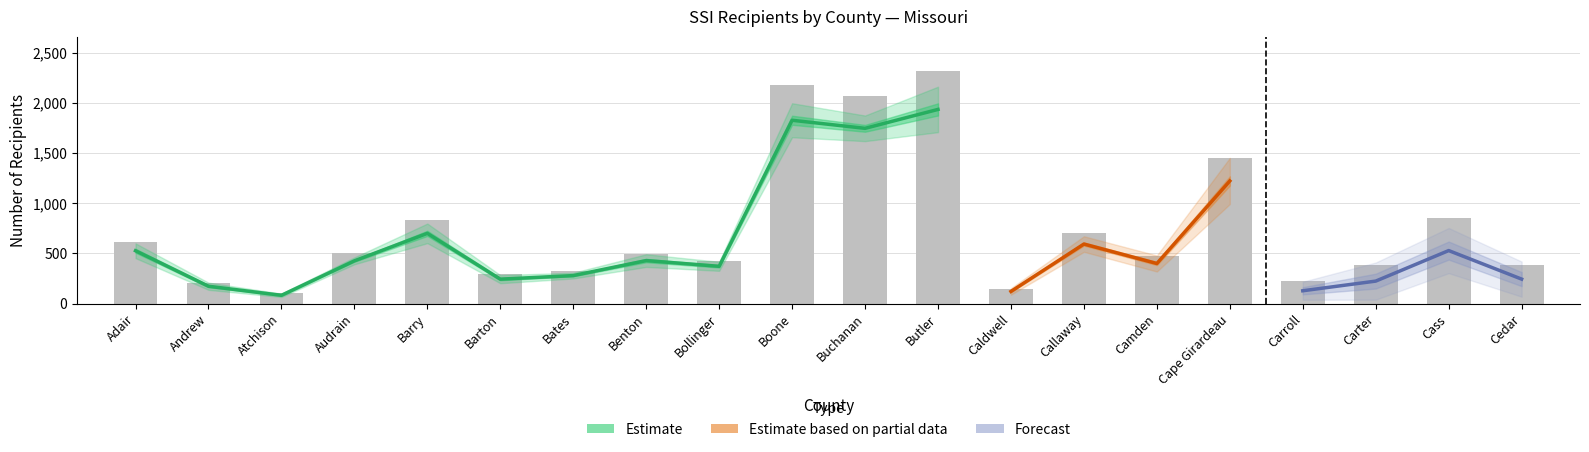

What is the sum of all Blind and disabled values?

14030